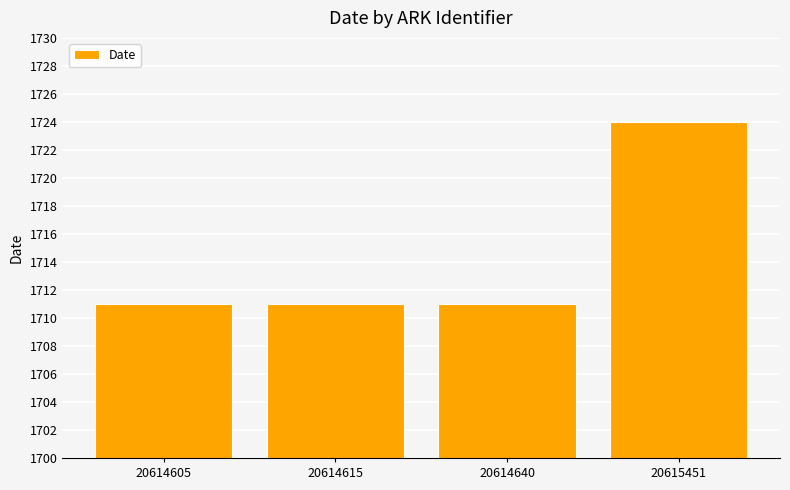

Reading left to right, extract all data points from this chart.

1711	1711	1711	1724